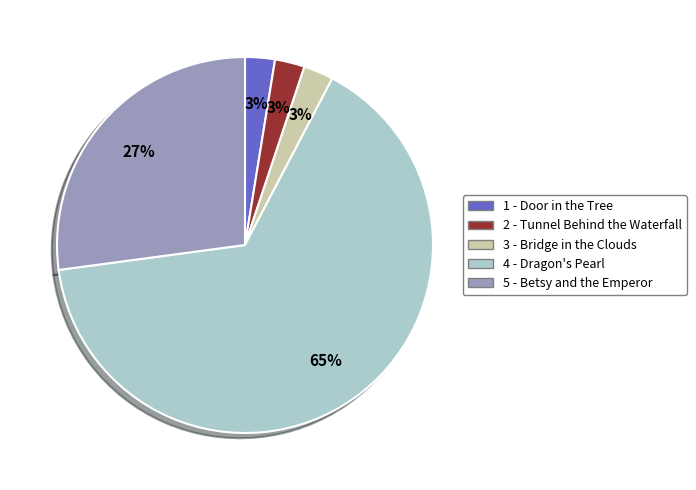

Which category has the biggest portion of the pie?

4 - Dragon's Pearl